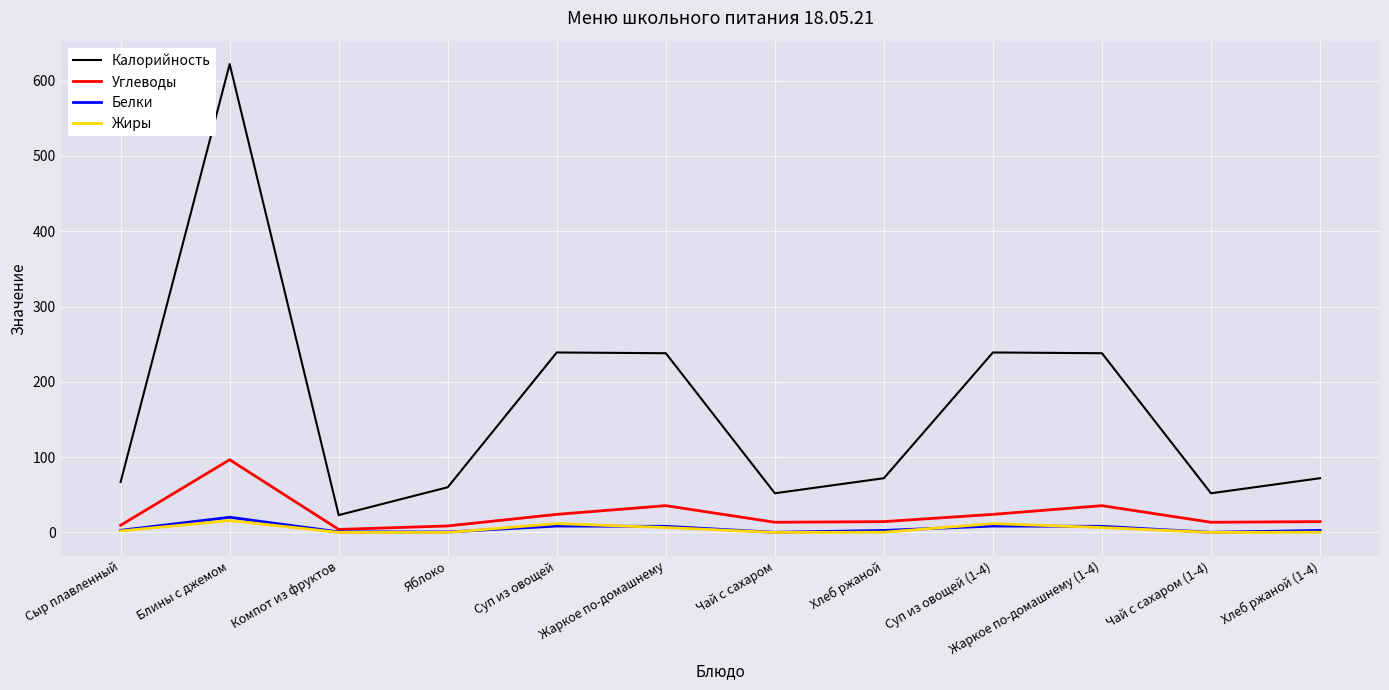

Does the chart have visible grid lines?

Yes